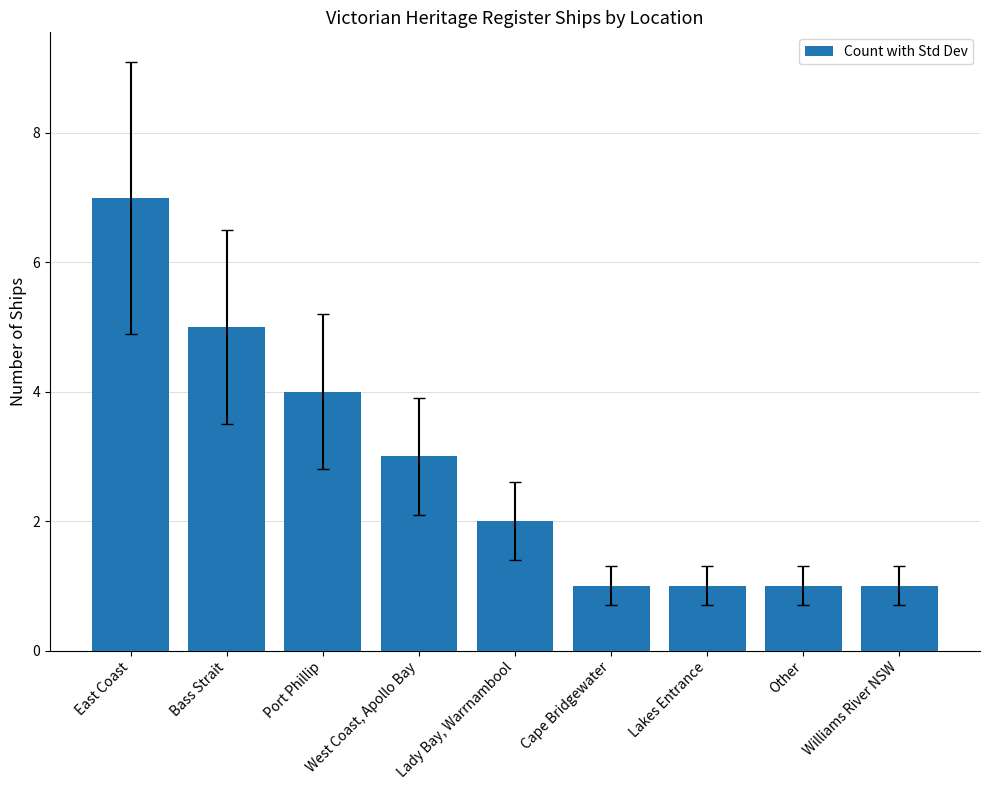

Count the number of categories in the chart.

9